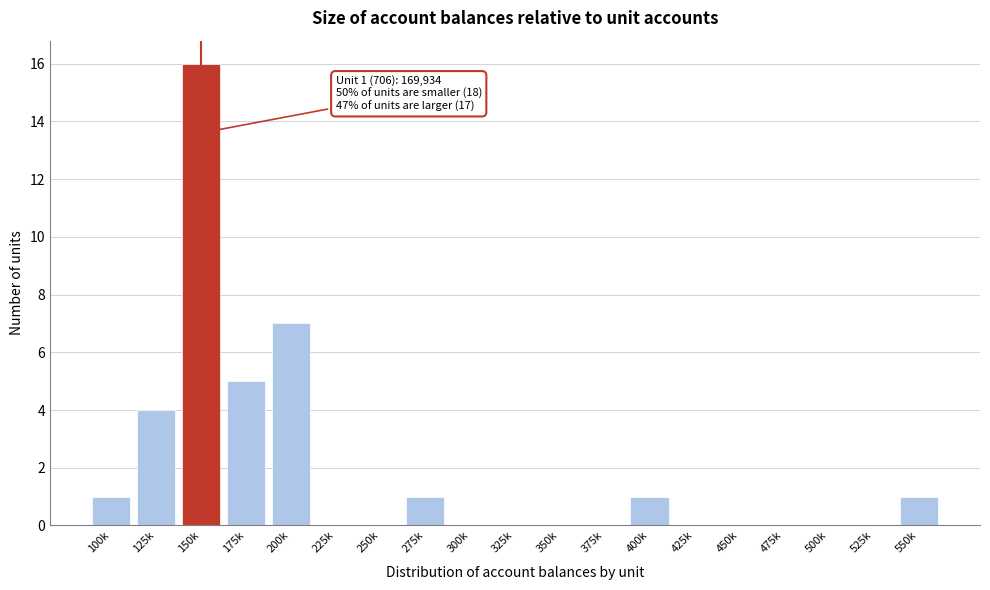

Reading left to right, list all the values displayed in this chart.

100k=1	125k=4	150k=16	175k=5	200k=7	225k=0	250k=0	275k=1	300k=0	325k=0	350k=0	375k=0	400k=1	425k=0	450k=0	475k=0	500k=0	525k=0	550k=1